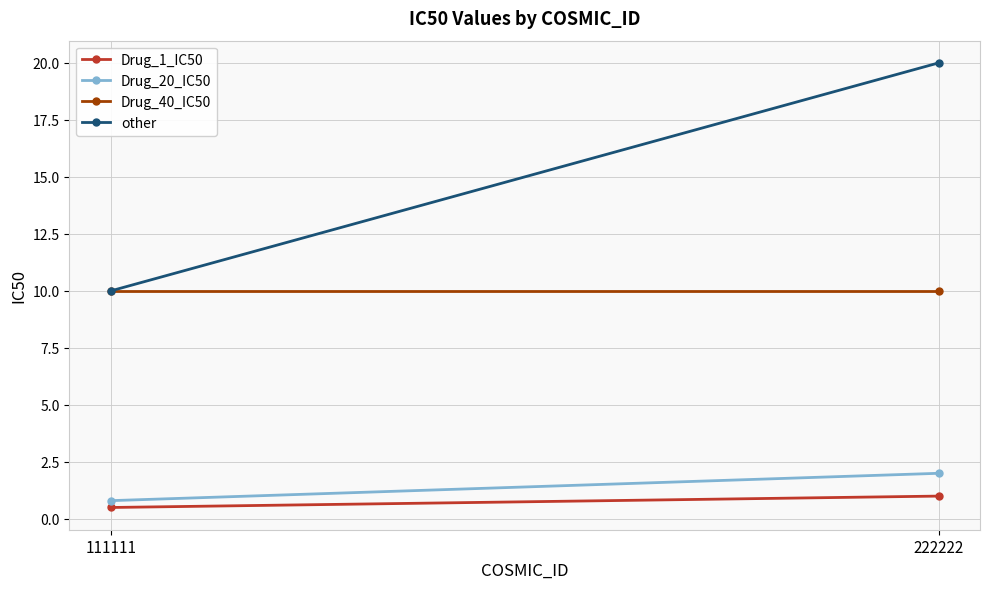

Reading right to left, list all the values displayed in this chart.

Drug_1_IC50: 222222=1.0	111111=0.5
Drug_20_IC50: 222222=2.0	111111=0.8
Drug_40_IC50: 222222=10.0	111111=10.0
other: 222222=20.0	111111=10.0